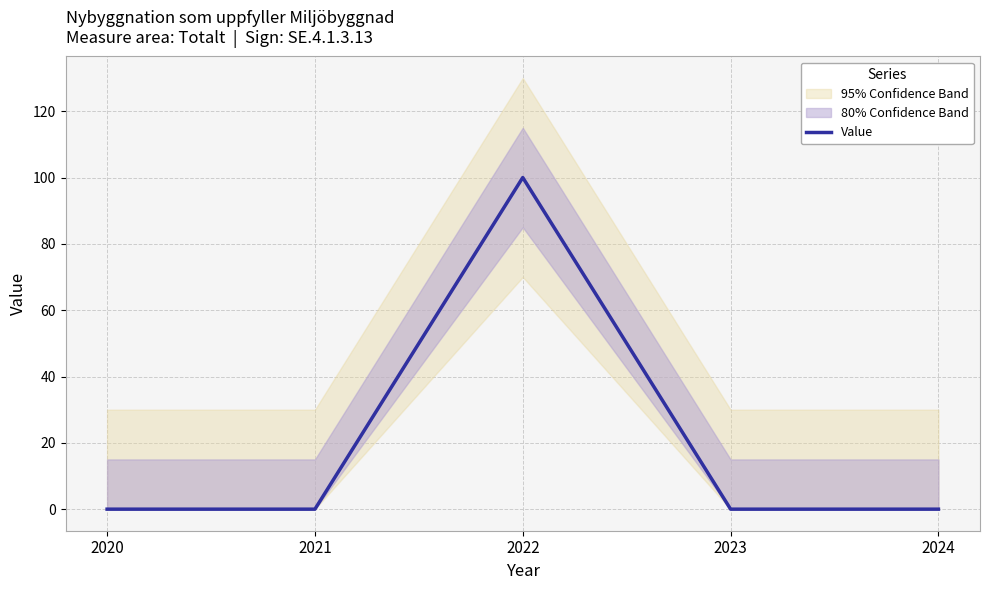

Rank the categories by value from lowest to highest.

2020, 2021, 2023, 2024, 2022